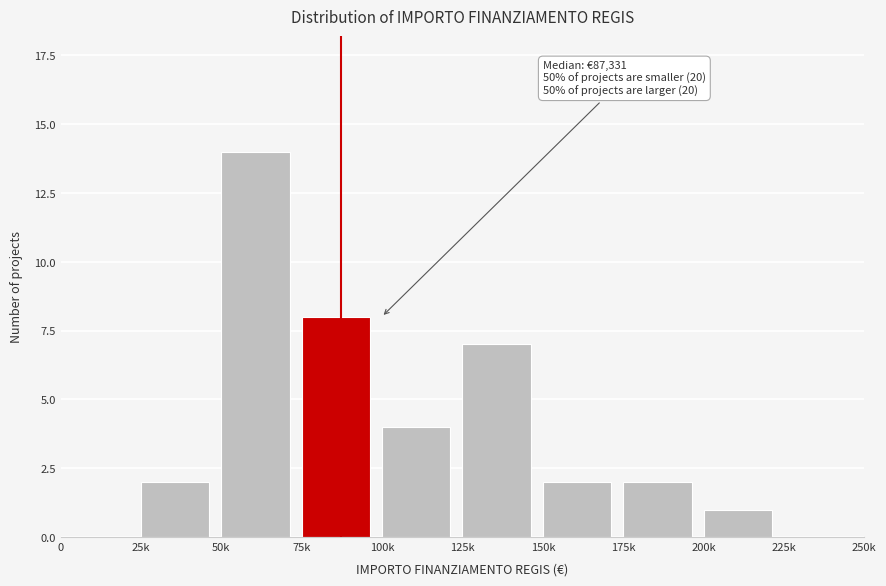

Reading right to left, extract all data points from this chart.

225k=0	200k=1	175k=2	150k=2	125k=7	100k=4	75k=8	50k=14	25k=2	0=0